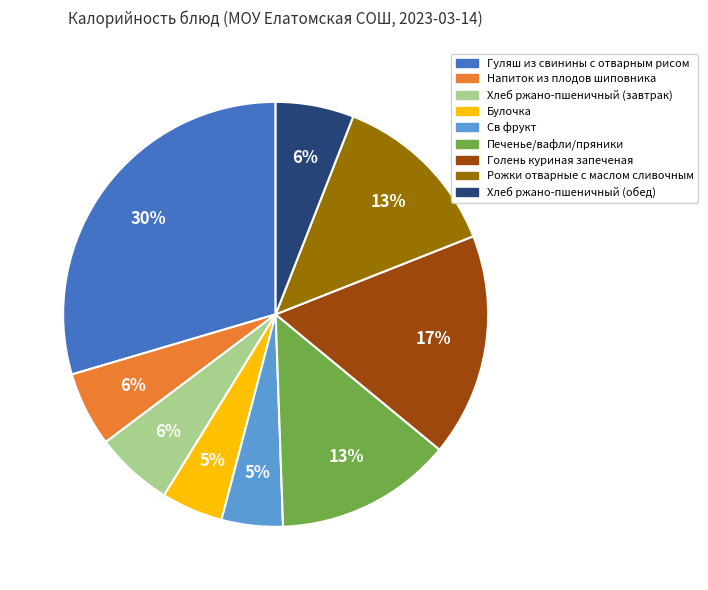

True or false: Рожки отварные с маслом сливочным accounts for 13% of the total.

True